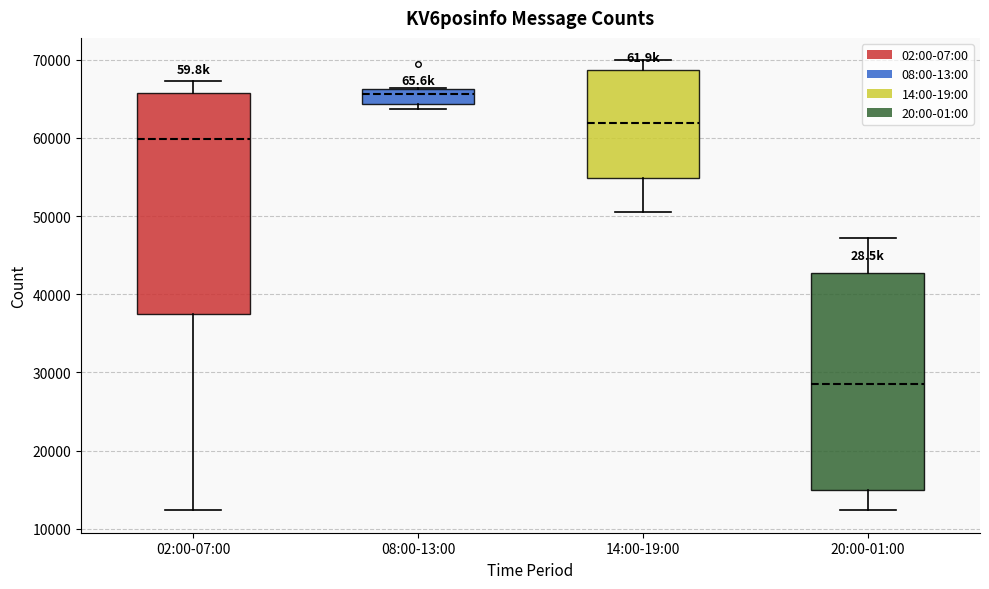

Reading left to right, read every box against the y-axis: the position of its median line, the range the box covers, and the ends of its whiskers. The values are not printed on the chart, so give them approximately, as read against the axis.

02:00-07:00: median 60000, box 37000 to 66000, whiskers 12000 to 67000
08:00-13:00: median 66000 (just below the box's upper edge), box 64000 to 66000, whiskers 64000 (just below the box's lower edge) to 66000
14:00-19:00: median 62000, box 55000 to 69000, whiskers 50000 to 70000
20:00-01:00: median 28000, box 15000 to 43000, whiskers 12000 to 47000